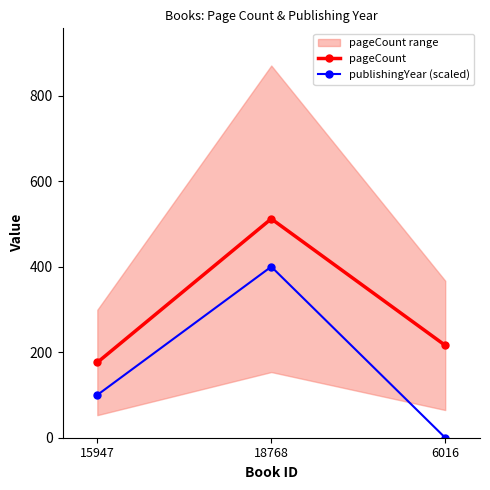

Which series has the largest total across all categories?

pageCount